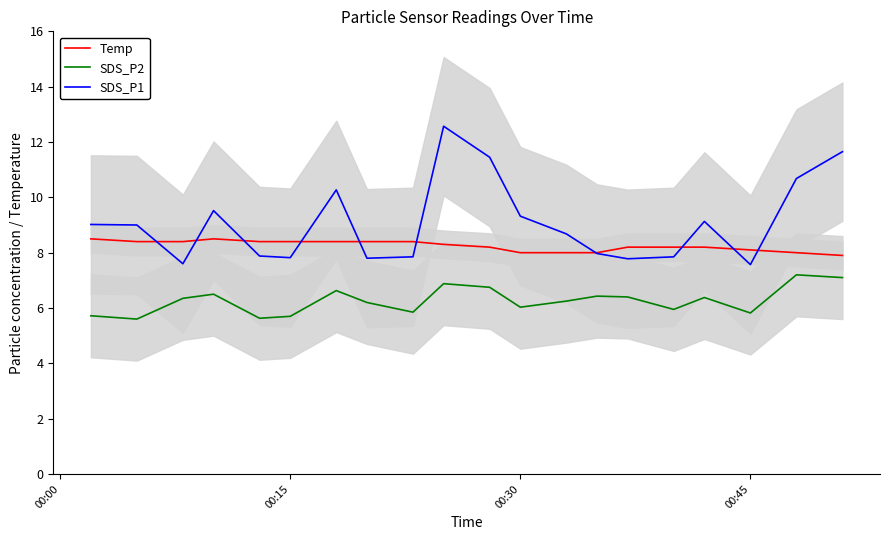

Does the chart have visible grid lines?

No